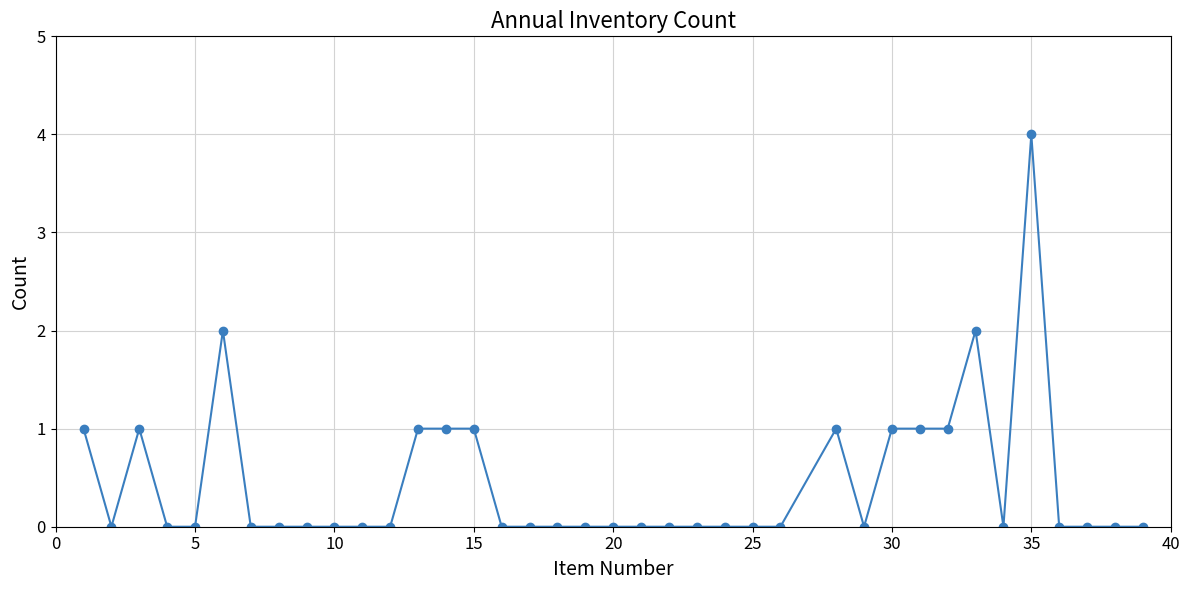

What is the maximum value shown in the chart?

4